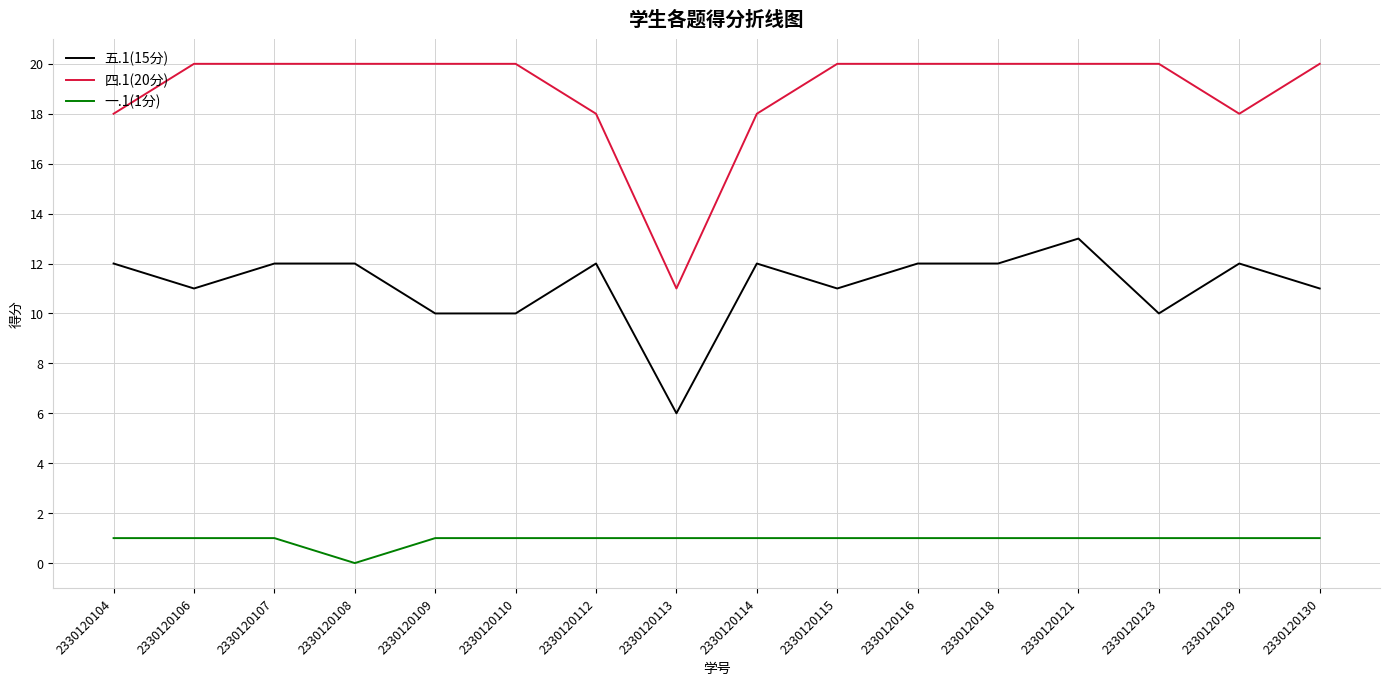

The value of 四.1(20分) at 2330120110 is 20. True or false?

True